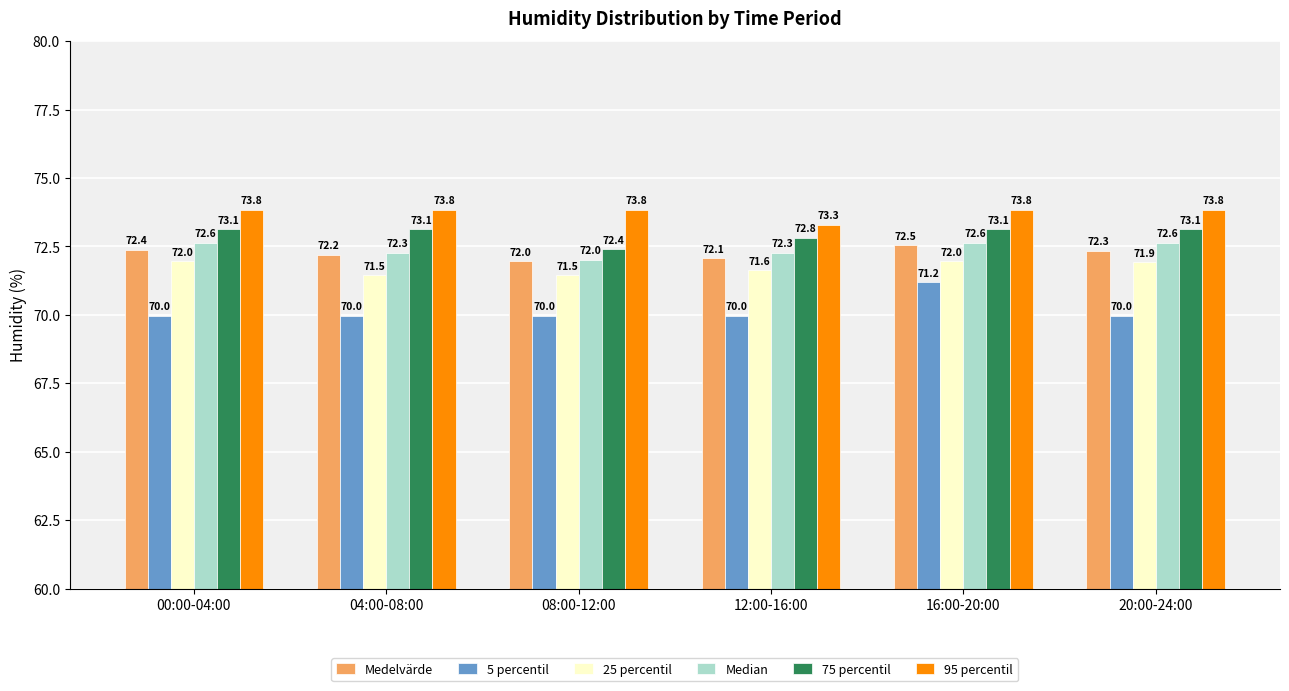

Reading left to right, extract all data points from this chart.

Medelvärde: 00:00-04:00=72.4	04:00-08:00=72.2	08:00-12:00=72.0	12:00-16:00=72.1	16:00-20:00=72.5	20:00-24:00=72.3
5 percentil: 00:00-04:00=70.0	04:00-08:00=70.0	08:00-12:00=70.0	12:00-16:00=70.0	16:00-20:00=71.2	20:00-24:00=70.0
25 percentil: 00:00-04:00=72.0	04:00-08:00=71.5	08:00-12:00=71.5	12:00-16:00=71.6	16:00-20:00=72.0	20:00-24:00=71.9
Median: 00:00-04:00=72.6	04:00-08:00=72.3	08:00-12:00=72.0	12:00-16:00=72.3	16:00-20:00=72.6	20:00-24:00=72.6
75 percentil: 00:00-04:00=73.1	04:00-08:00=73.1	08:00-12:00=72.4	12:00-16:00=72.8	16:00-20:00=73.1	20:00-24:00=73.1
95 percentil: 00:00-04:00=73.8	04:00-08:00=73.8	08:00-12:00=73.8	12:00-16:00=73.3	16:00-20:00=73.8	20:00-24:00=73.8